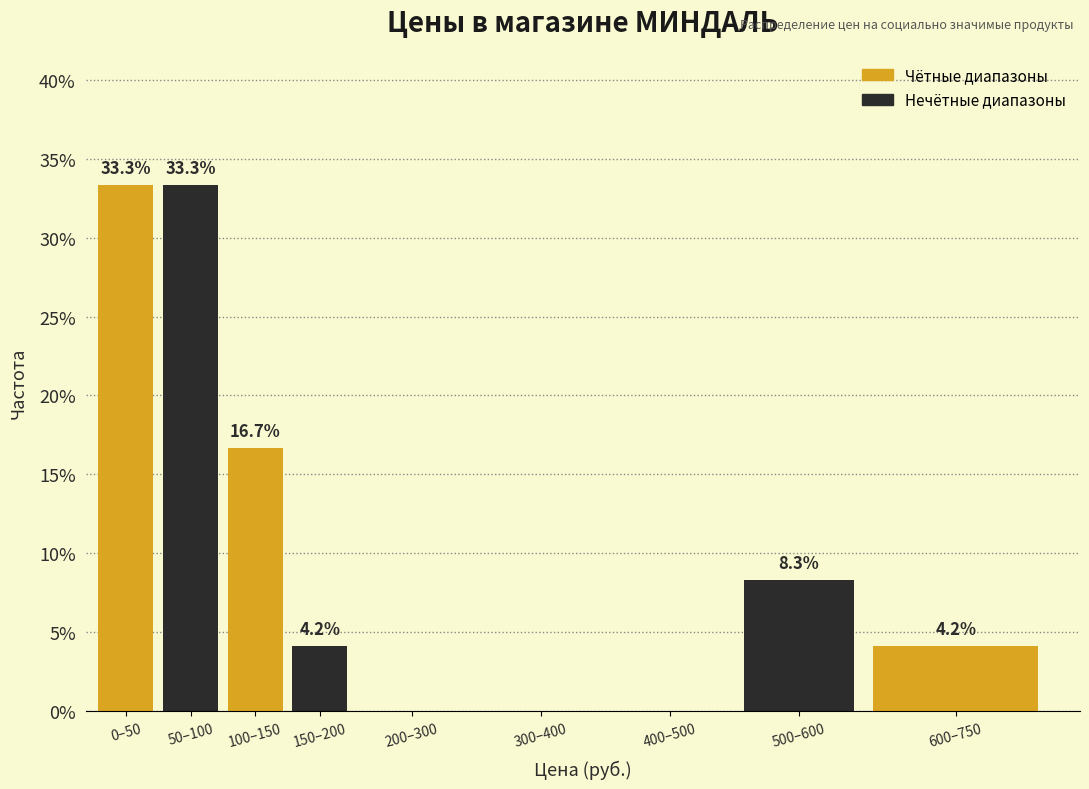

Reading left to right, transcribe all the data shown in this chart.

0–50=33.3	50–100=33.3	100–150=16.7	150–200=4.2	200–300=0.0	300–400=0.0	400–500=0.0	500–600=8.3	600–750=4.2